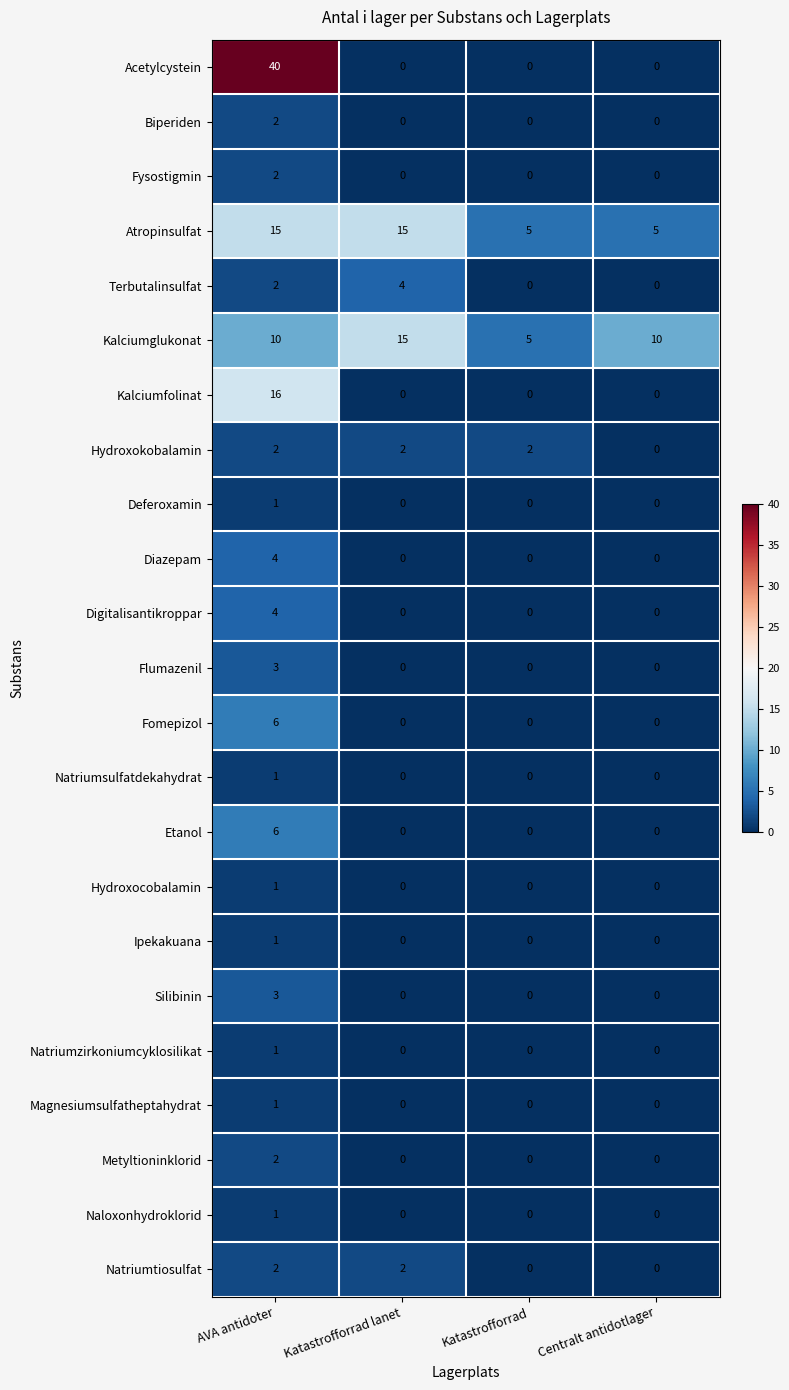

What is the total value across all series at Katastrofforrad?

12